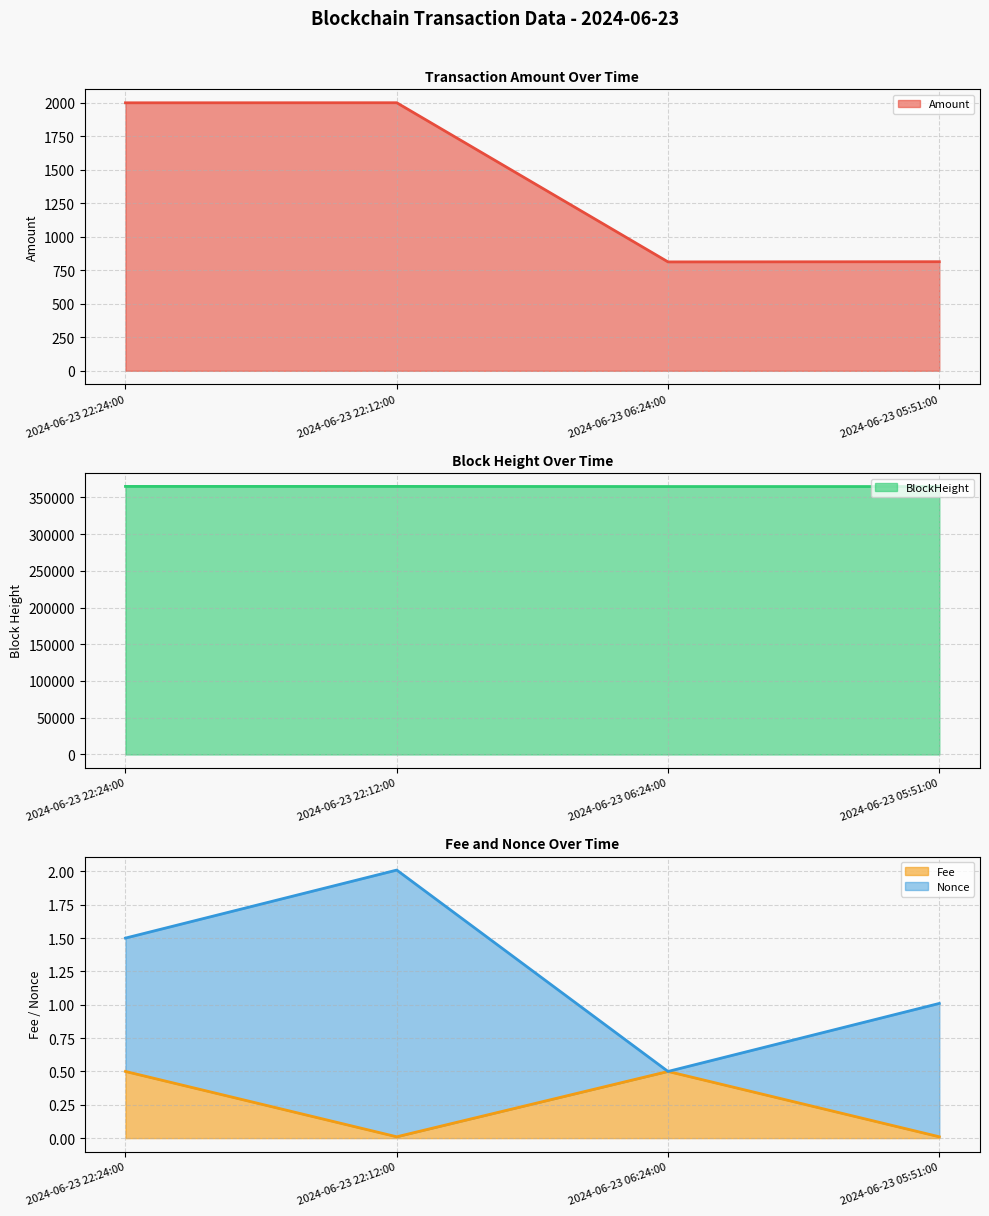

List the labels in order of Amount value, smallest first.

2024-06-23 06:24:00, 2024-06-23 05:51:00, 2024-06-23 22:24:00, 2024-06-23 22:12:00